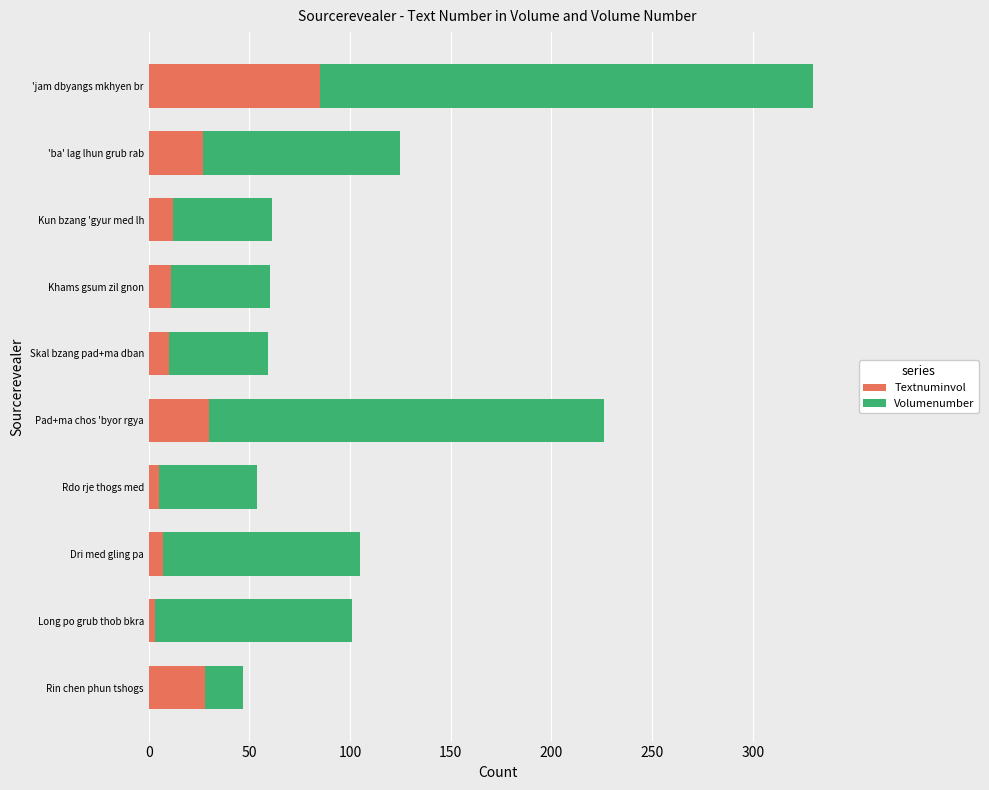

What is the sum of the Textnuminvol values at Pad+ma chos 'byor rgya and Dri med gling pa?

37